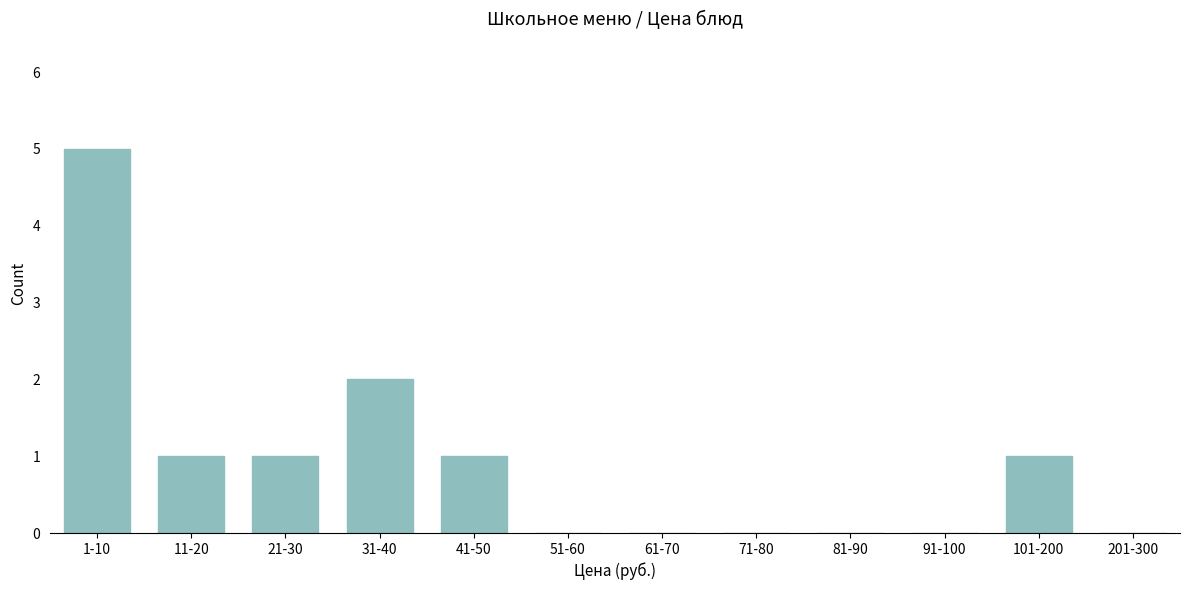

Reading left to right, extract all data points from this chart.

1-10=5	11-20=1	21-30=1	31-40=2	41-50=1	51-60=0	61-70=0	71-80=0	81-90=0	91-100=0	101-200=1	201-300=0